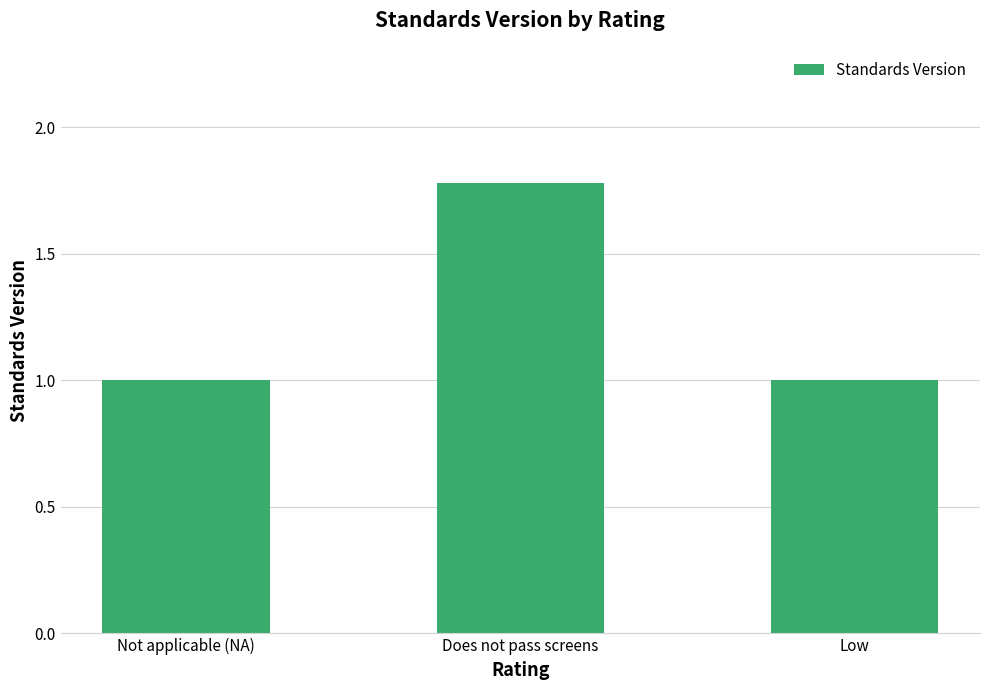

The value at Does not pass screens is 2.7. True or false?

False